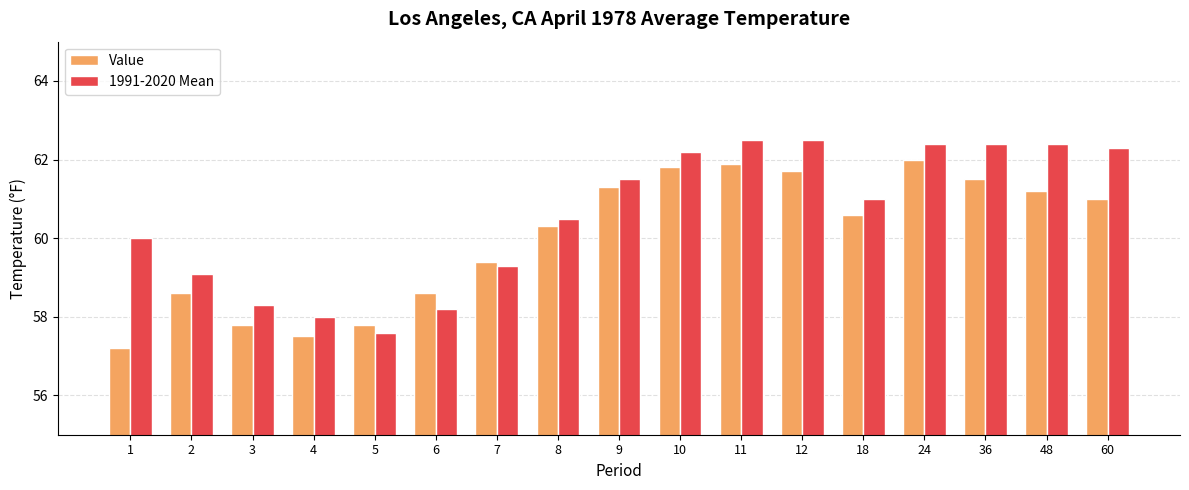

Which series has the largest total across all categories?

1991-2020 Mean